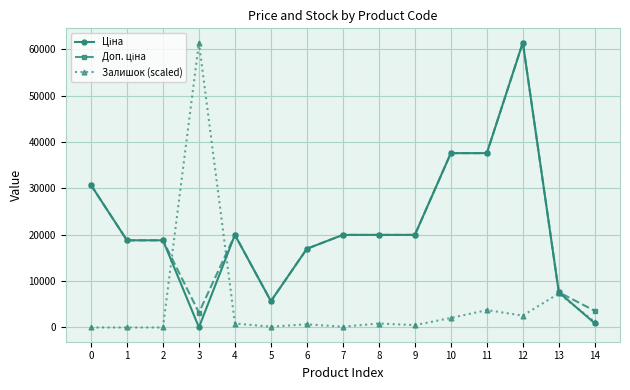

What is the greatest value displayed?

61434.3